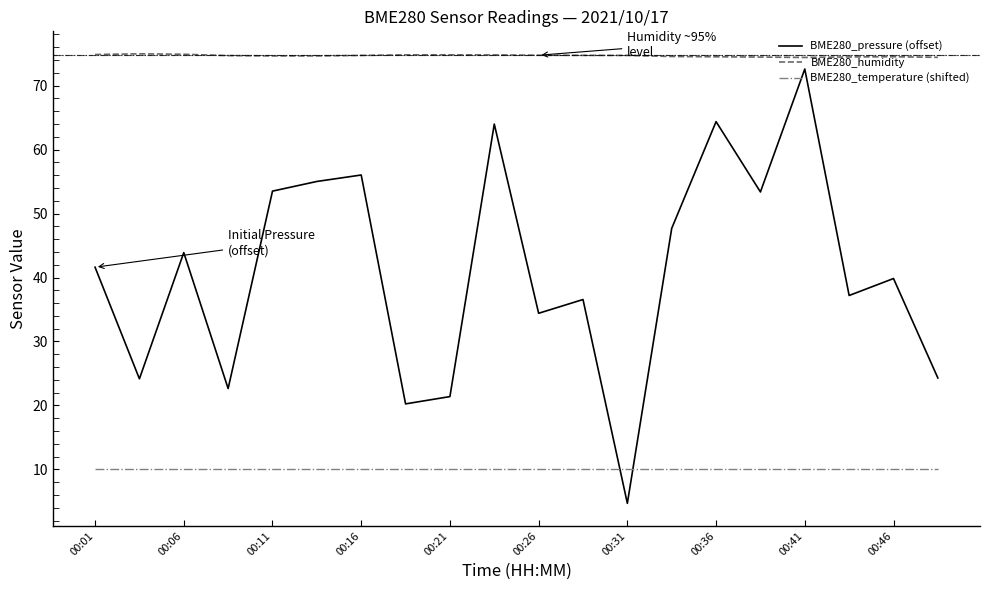

Which series has the largest total across all categories?

BME280_humidity